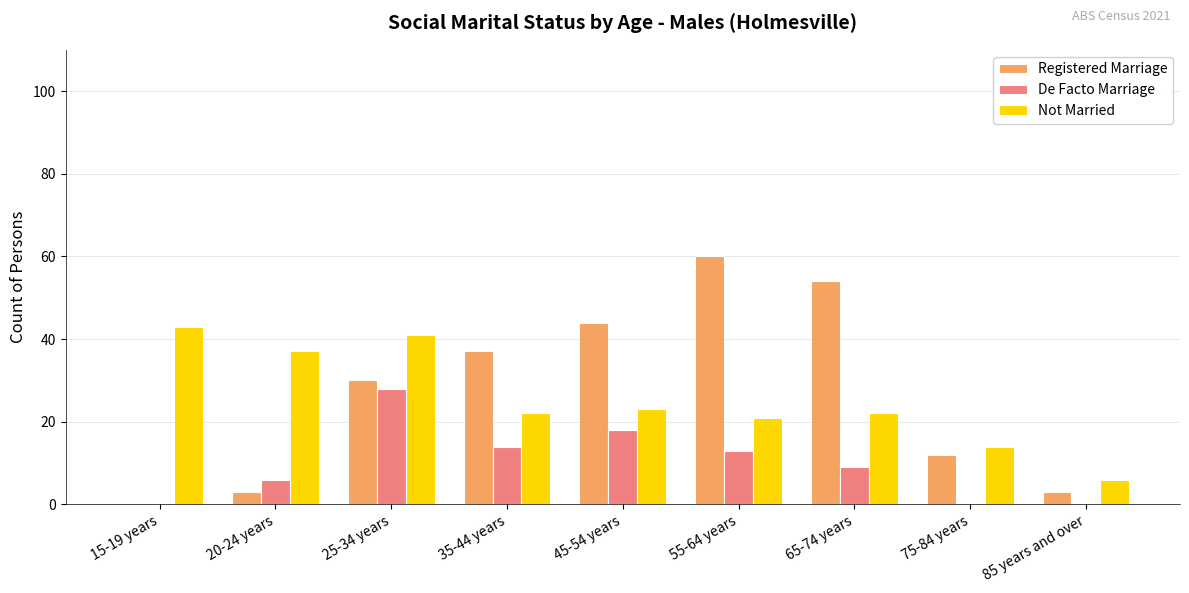

How many groups of bars are there?

9